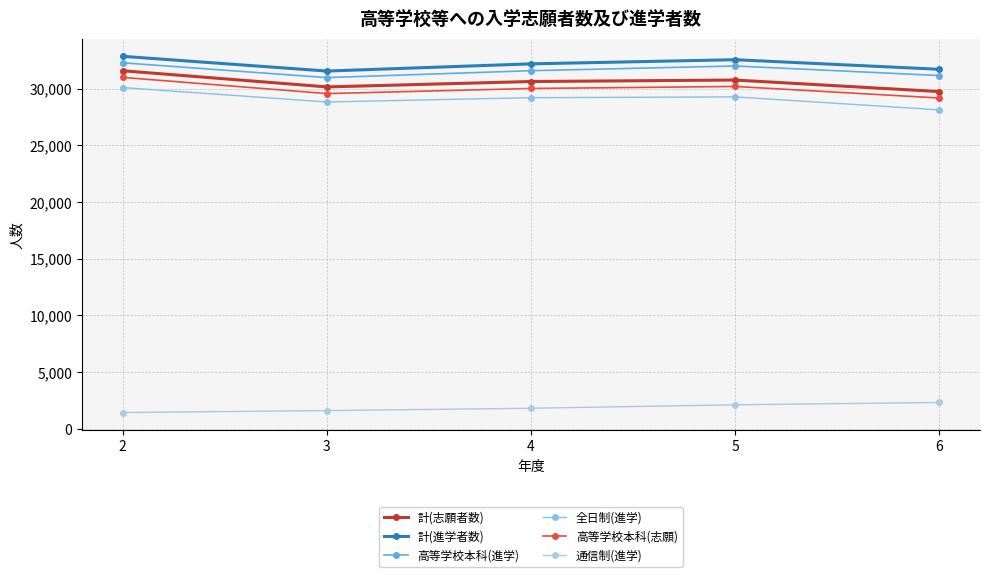

Which series has the largest total across all categories?

計(進学者数)